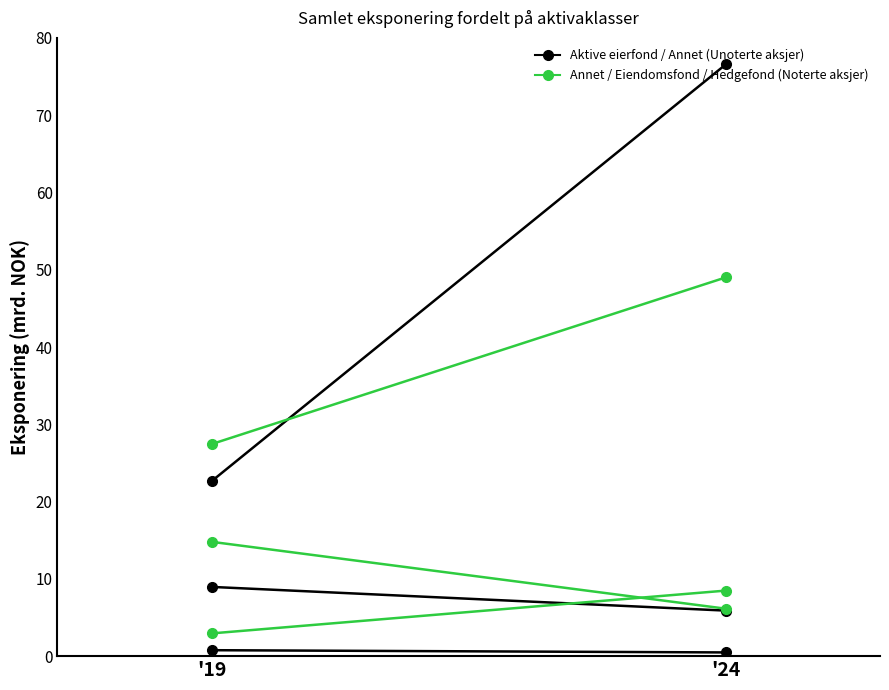

Which has a higher value, '24 or '19?

'24